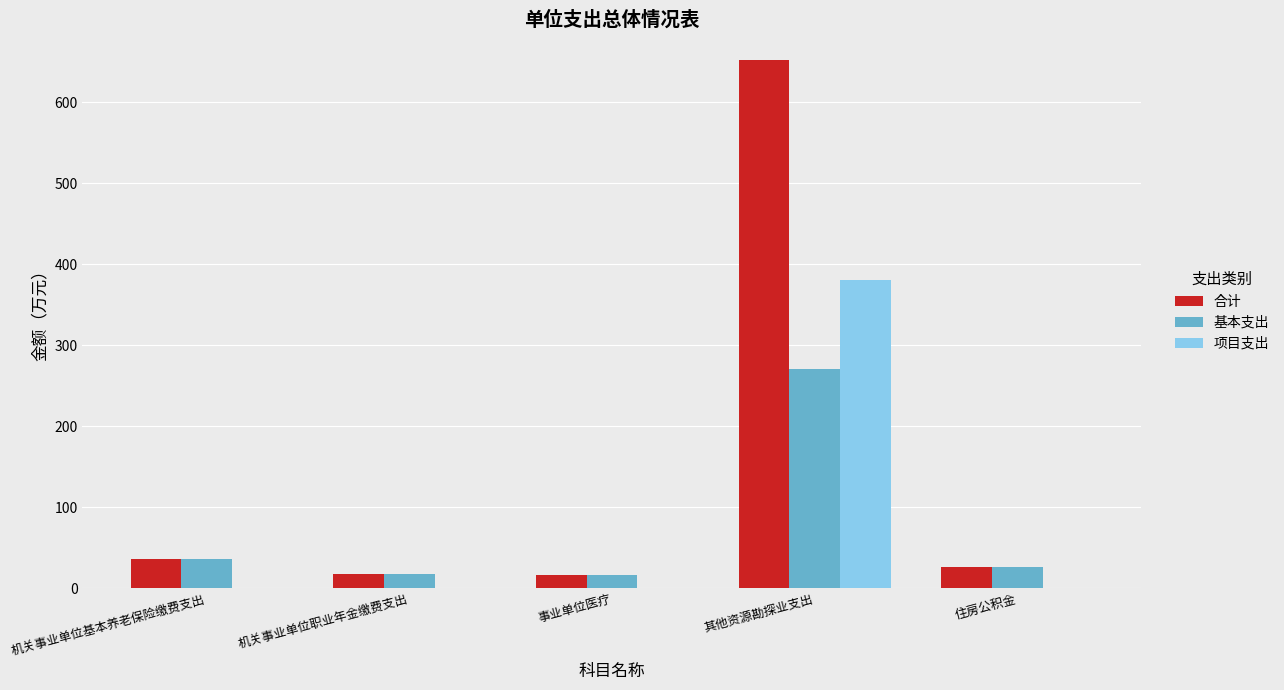

Where is 合计 nearest to the value 334?

机关事业单位基本养老保险缴费支出